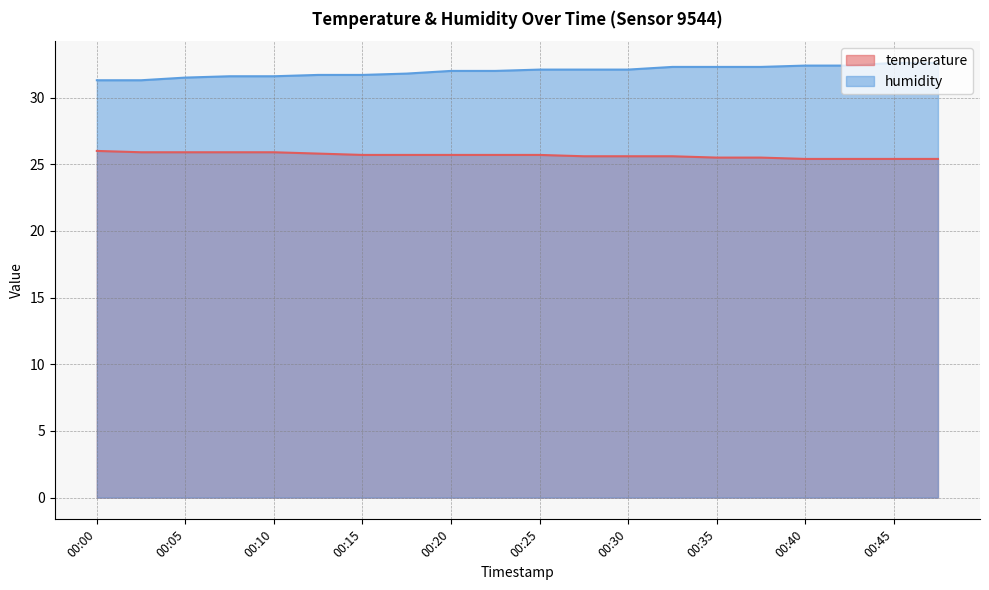

What is the value of the temperature point at the 16th from the left?

25.5